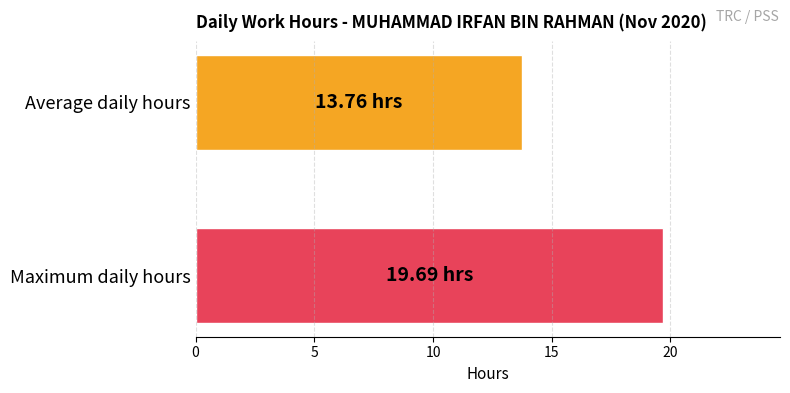

Count the number of data series in this chart.

2